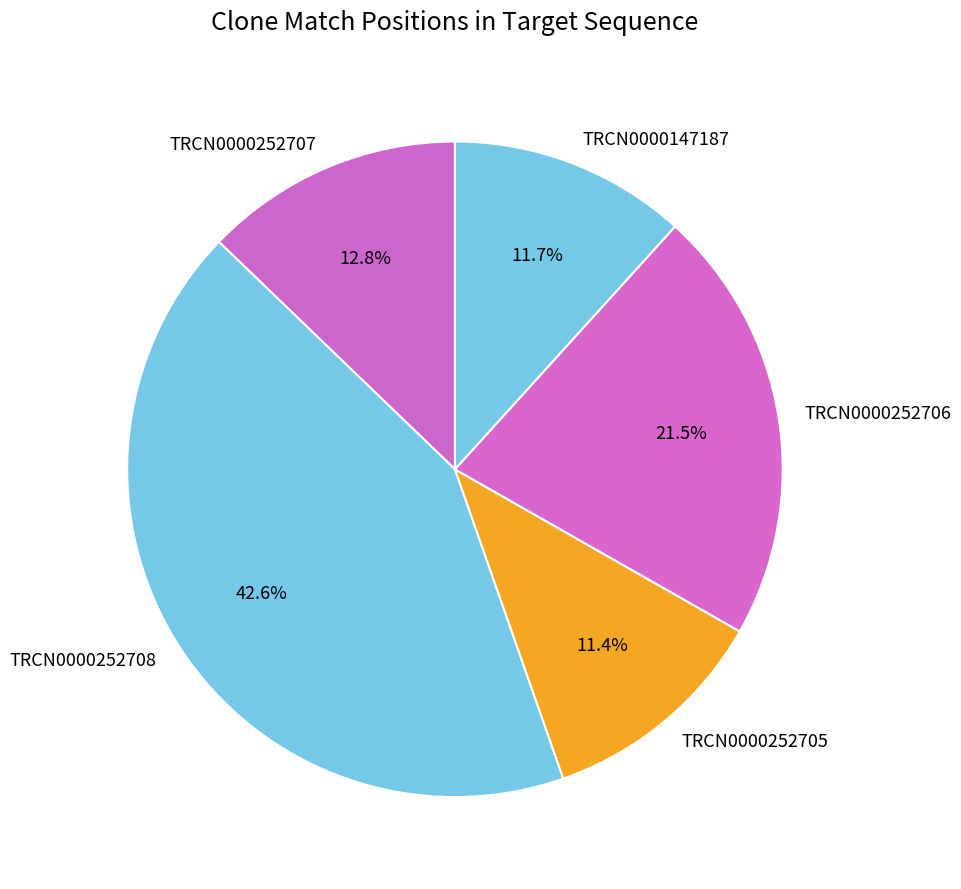

What portion of the pie excludes TRCN0000252707?

87.2%